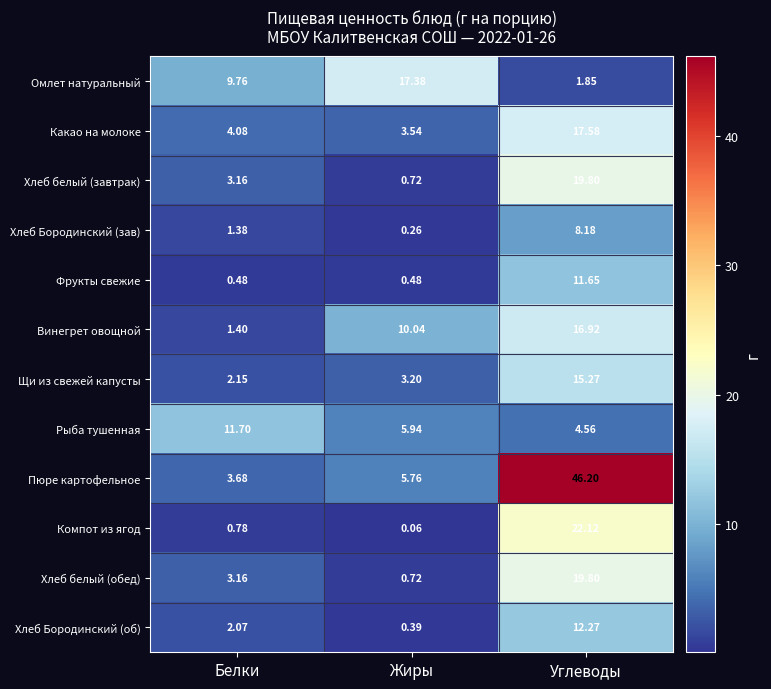

Rank the categories by Рыба тушенная value from highest to lowest.

Белки, Жиры, Углеводы